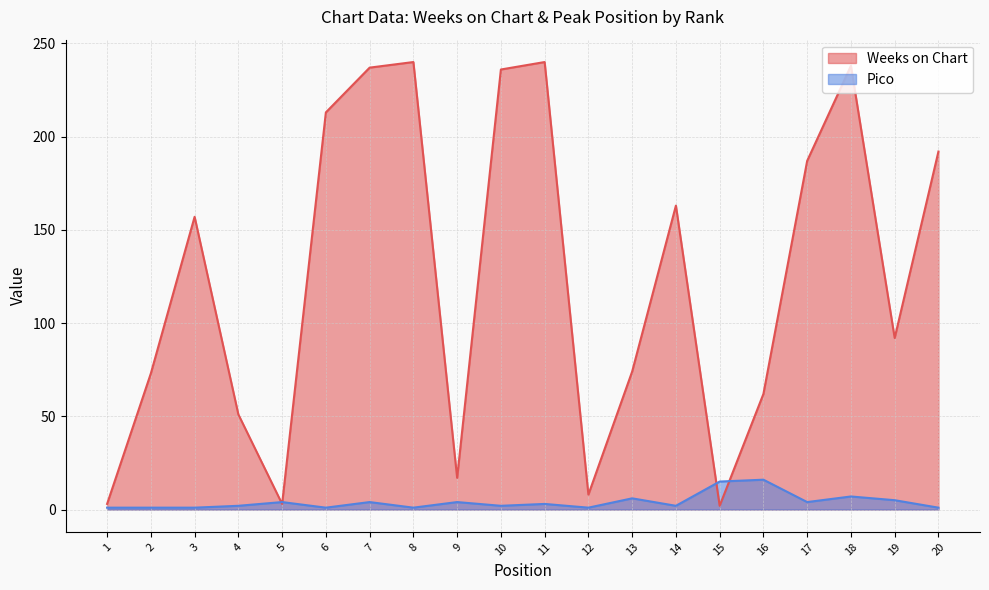

Reading left to right, extract all data points from this chart.

Weeks on Chart: 1=3	2=73	3=157	4=51	5=3	6=213	7=237	8=240	9=17	10=236	11=240	12=8	13=74	14=163	15=2	16=62	17=187	18=238	19=92	20=192
Pico: 1=1	2=1	3=1	4=2	5=4	6=1	7=4	8=1	9=4	10=2	11=3	12=1	13=6	14=2	15=15	16=16	17=4	18=7	19=5	20=1